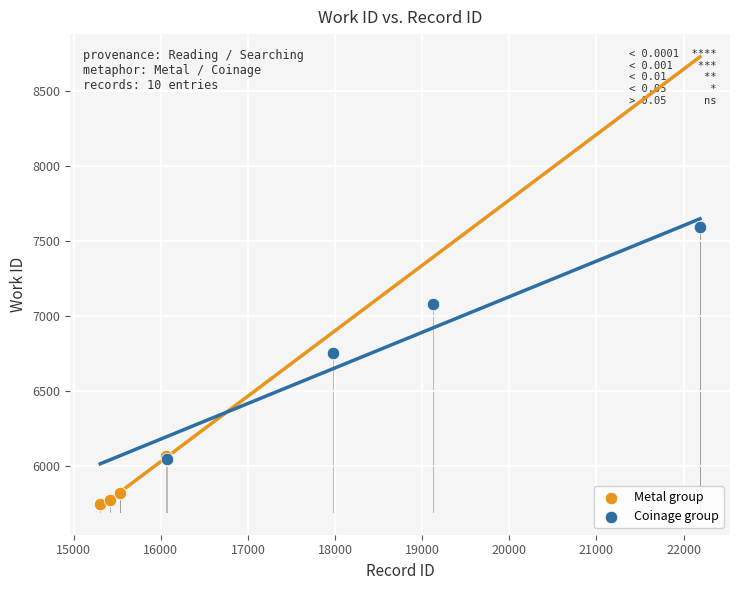

What are all the series names shown in the legend?

Metal group, Coinage group